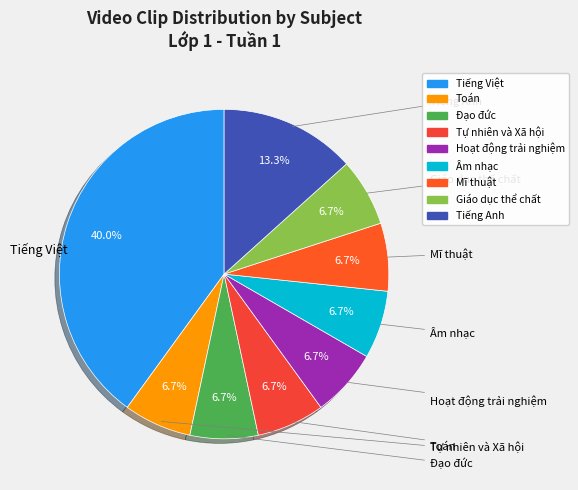

What percentage is the Đạo đức slice, to the nearest percent?

7%